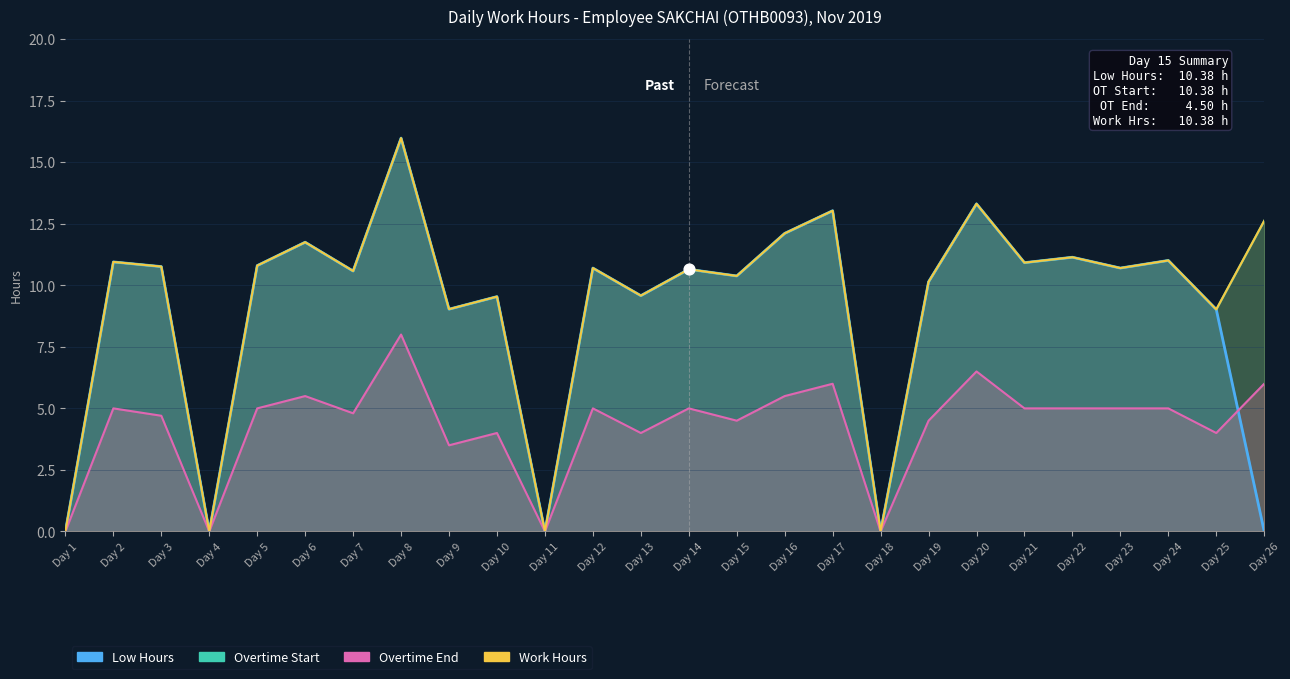

What is the change in value from Day 2 to Day 15?

-0.6